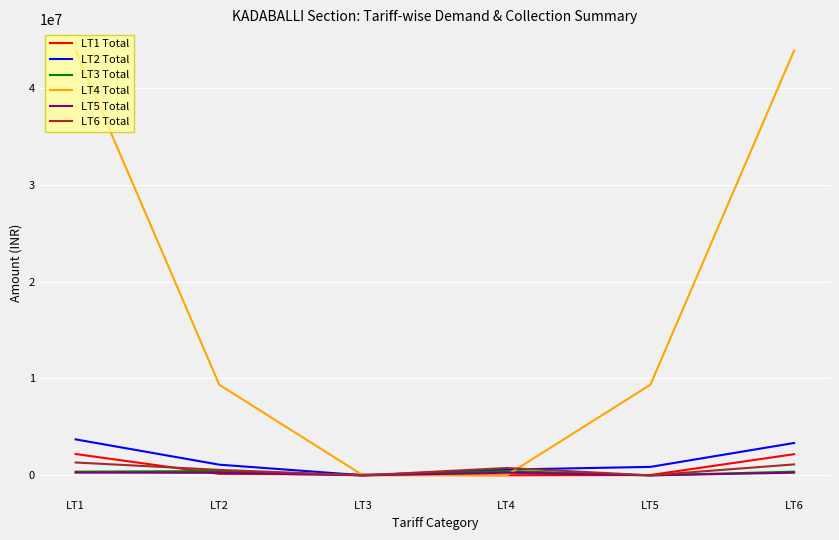

Which series has the widest spread of values?

LT4 Total